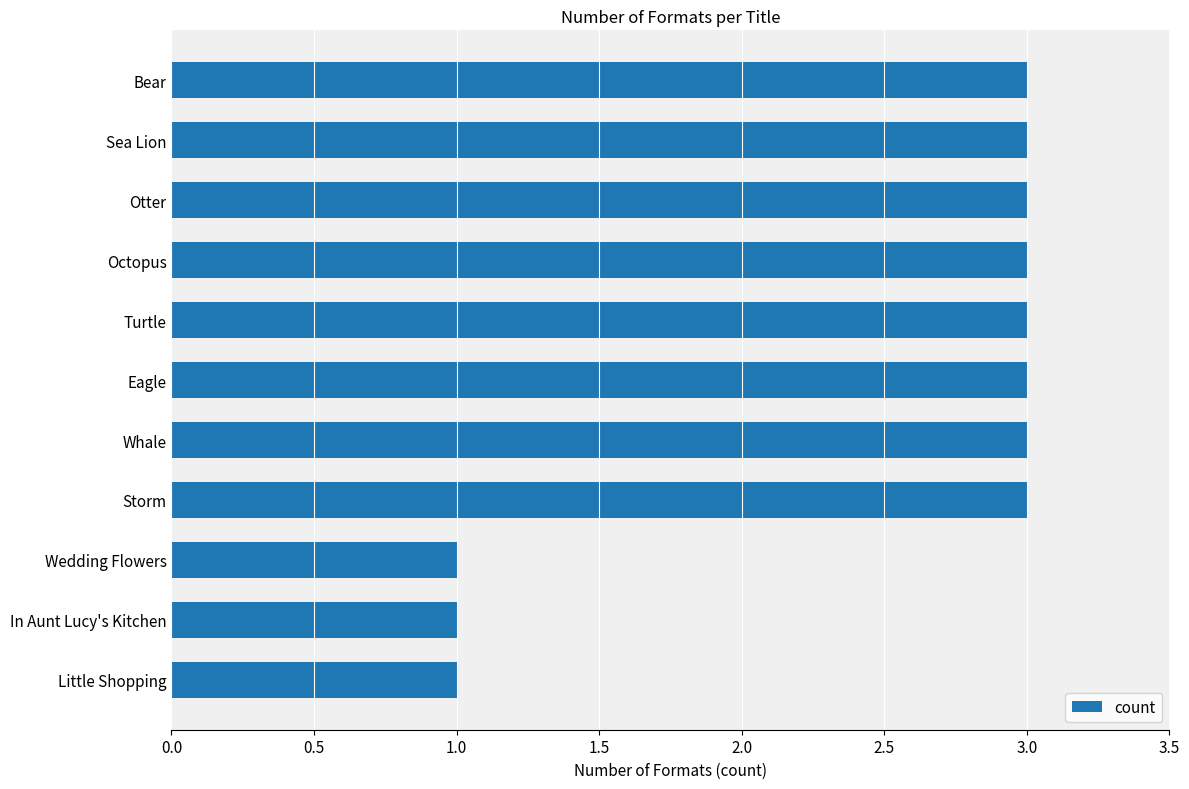

What is the greatest value displayed?

3